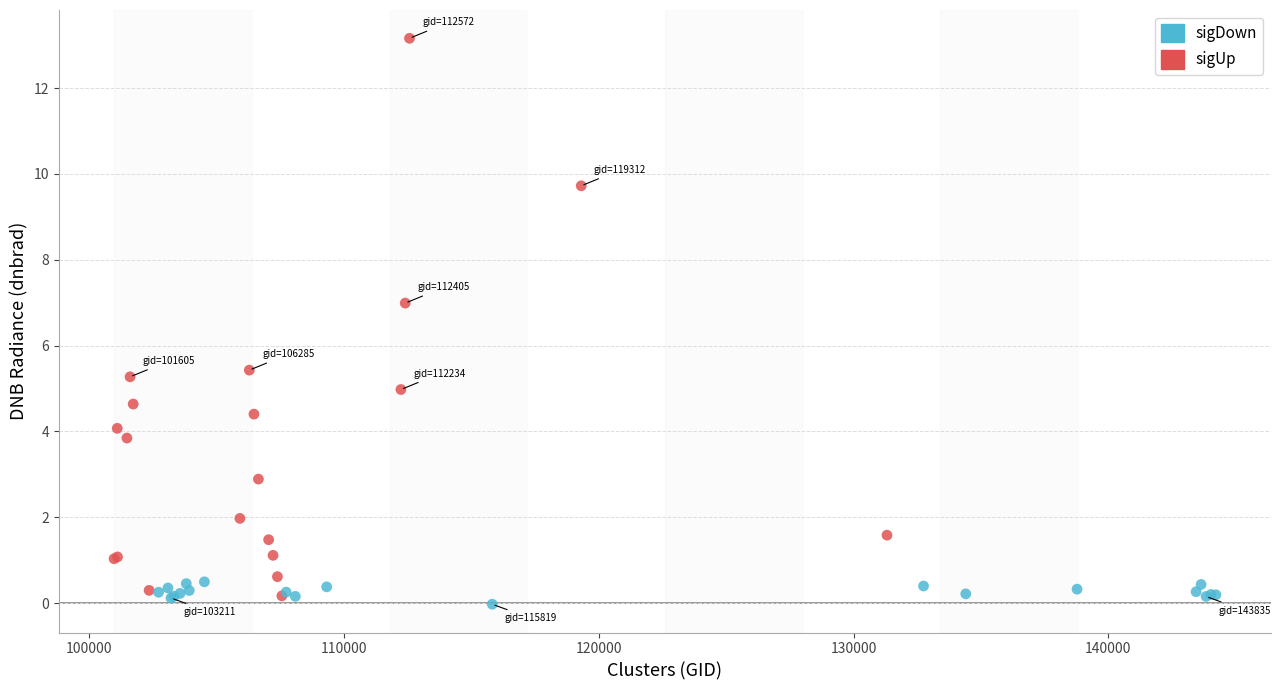

Which series has the largest Y range (max minus min)?

sigUp